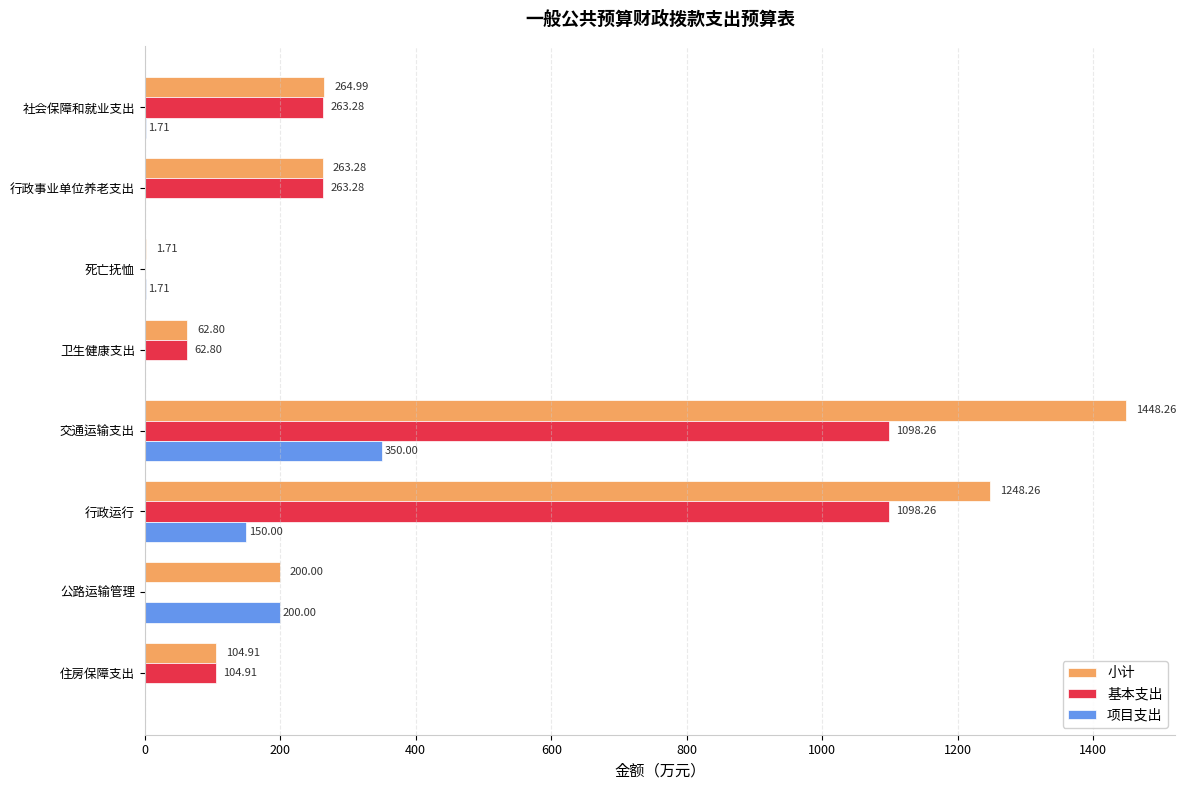

At which category is the sum across all series the highest?

交通运输支出